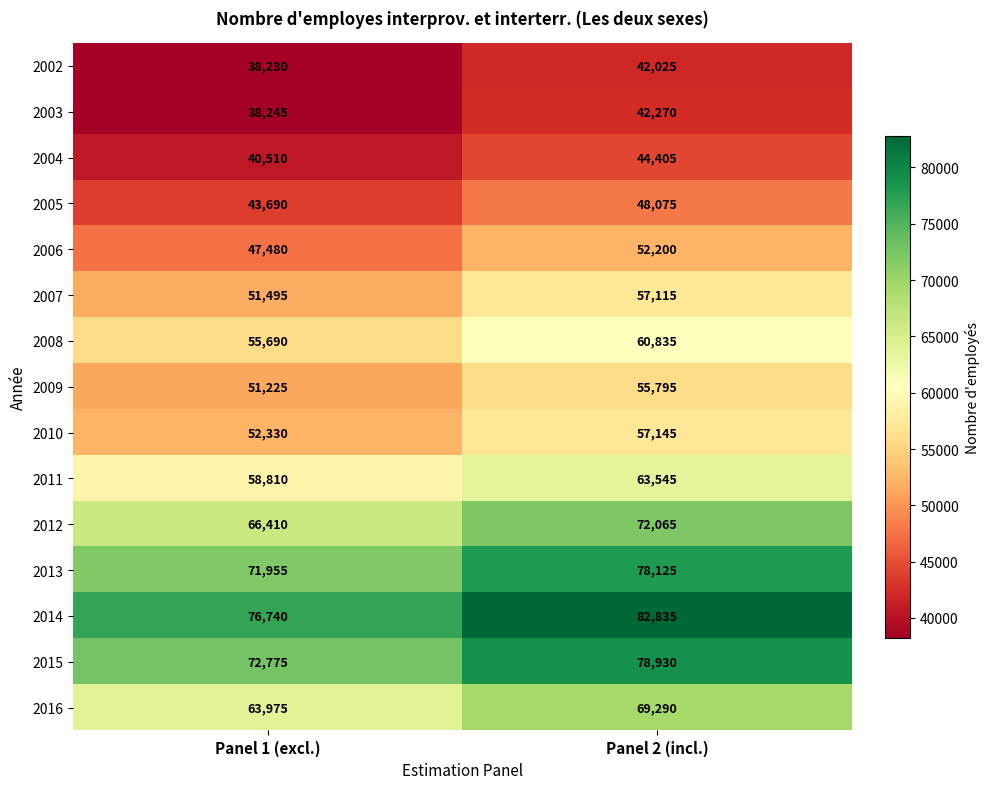

At how many categories does at least one series exceed 44327?

2